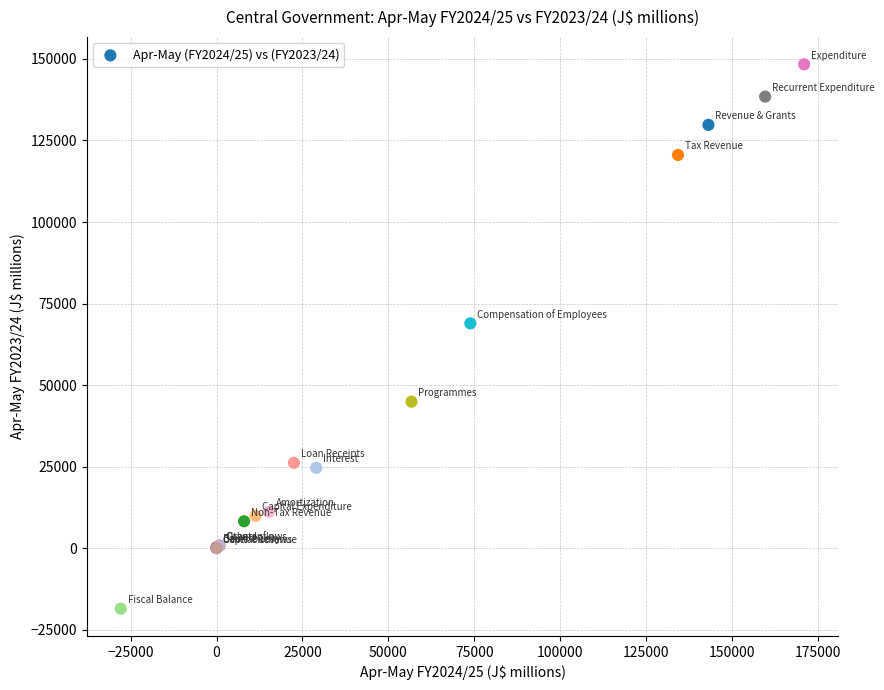

What Y value in the scatter plot is closest to 64894?

68917.5